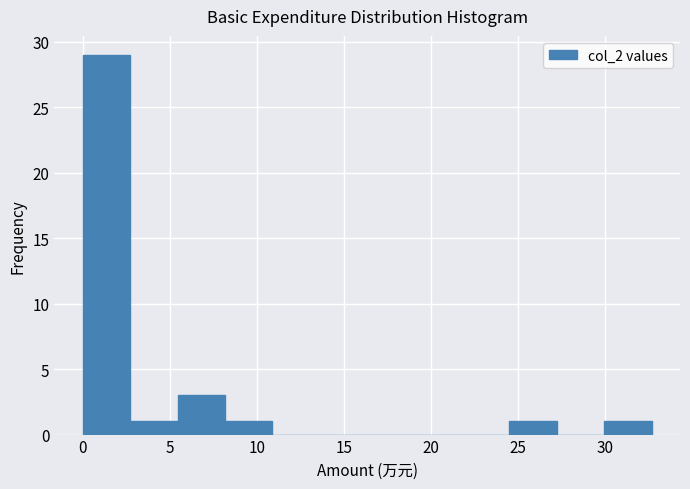

What is the height of the bar covering 24.5 to 27.0 on the x-axis? Neither the bar edges nor the heights are printed on the chart, so give them approximately, as read against the axes.

1